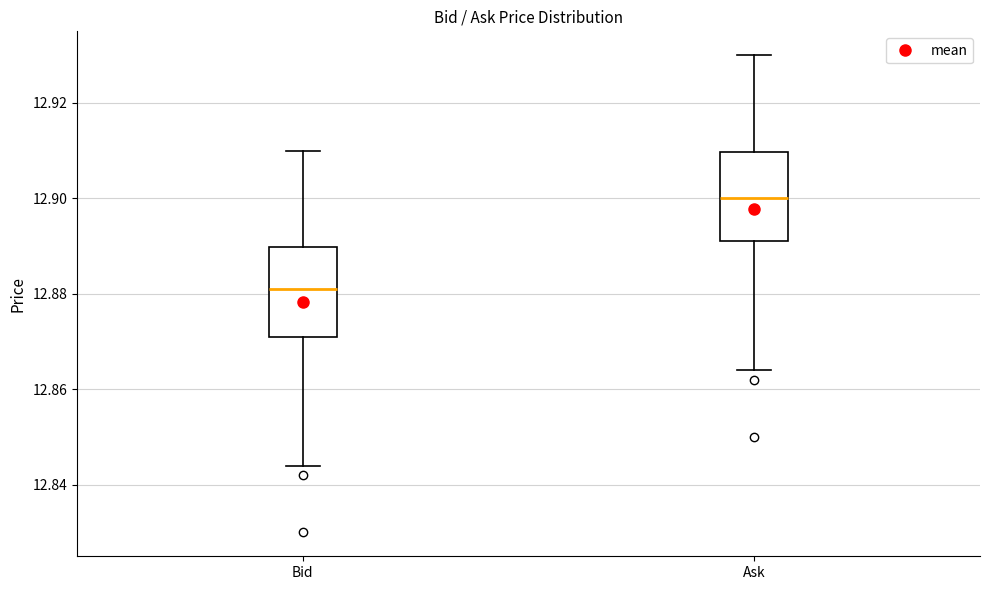

Where is the lower edge of the box for Bid on the y-axis? The values are not printed on the chart, so give them approximately, as read against the axis.

12.872